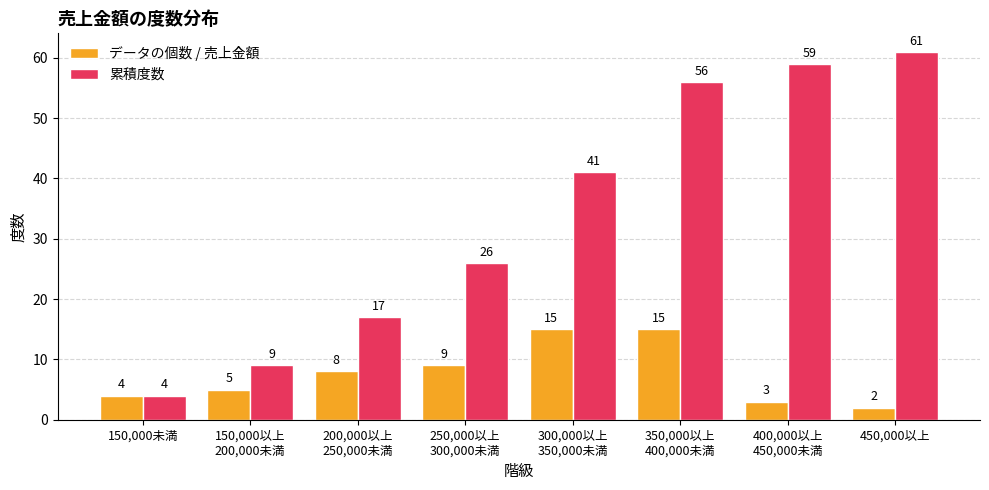

Reading right to left, list all the values displayed in this chart.

データの個数 / 売上金額: 2	3	15	15	9	8	5	4
累積度数: 61	59	56	41	26	17	9	4